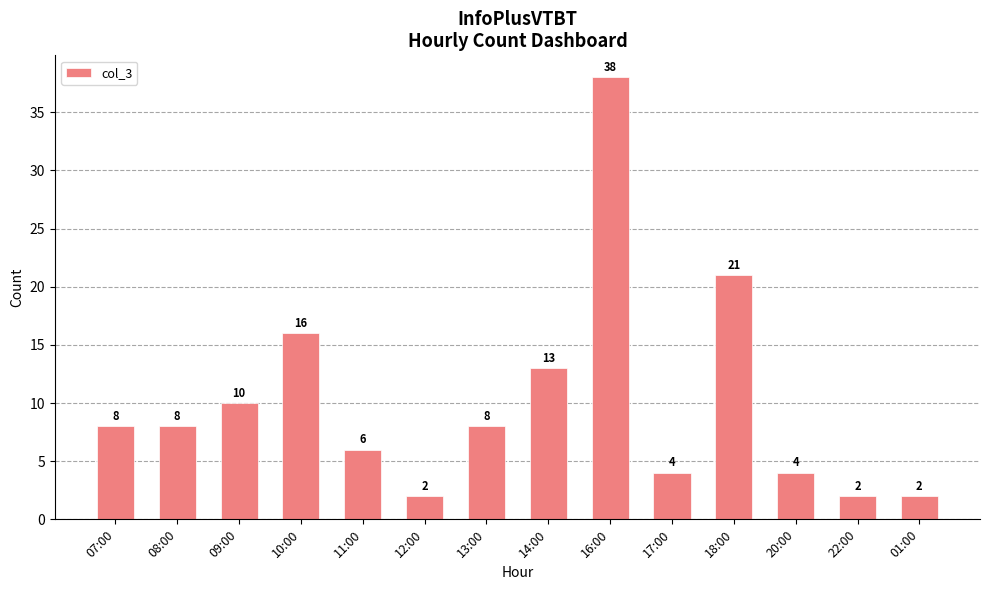

What is the approximate value at 20:00?

4